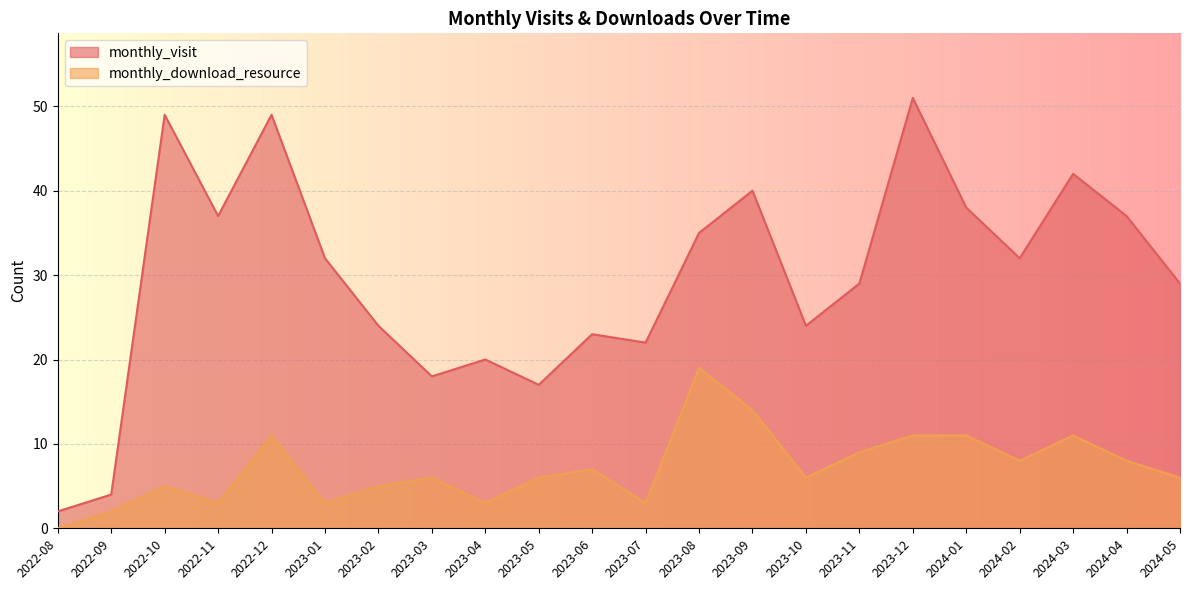

Is the value of monthly_download_resource at 2023-04 greater than the value of monthly_visit at 2024-01?

No